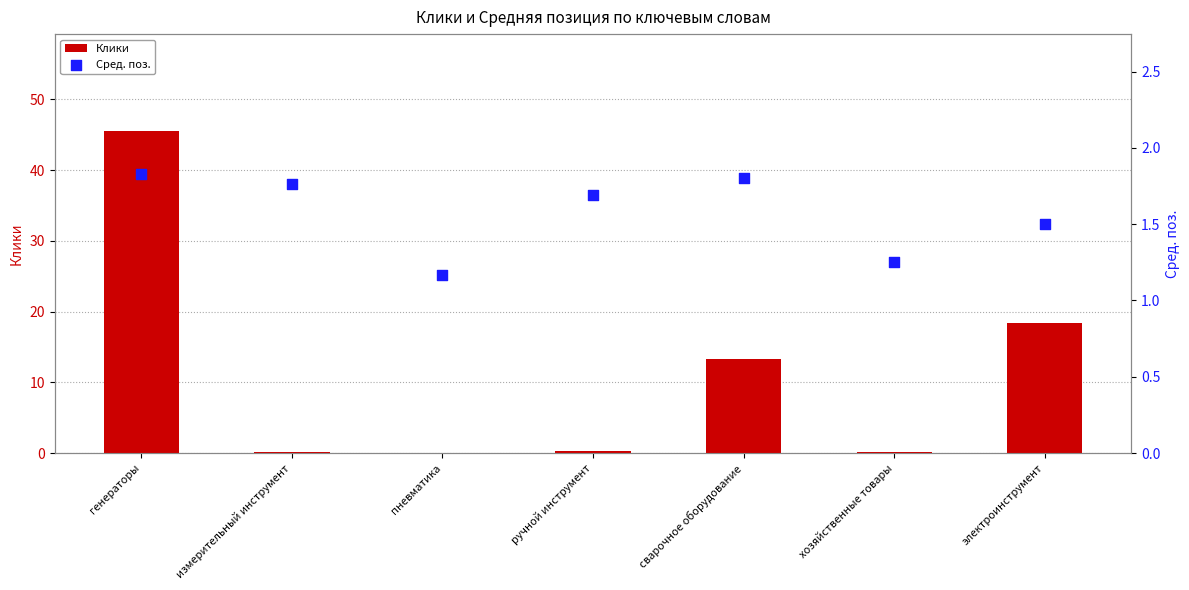

At how many categories does at least one series exceed 1?

7